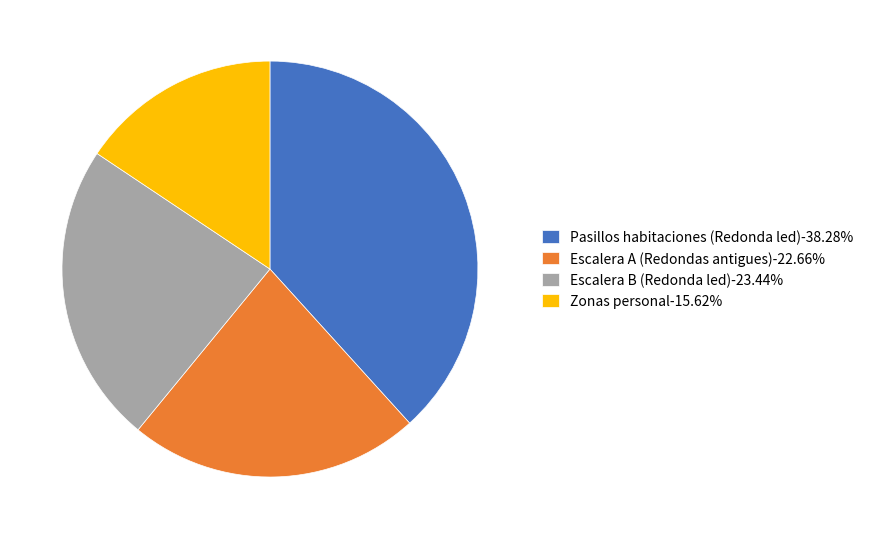

Is it true that Zonas personal is 16% of the pie?

True